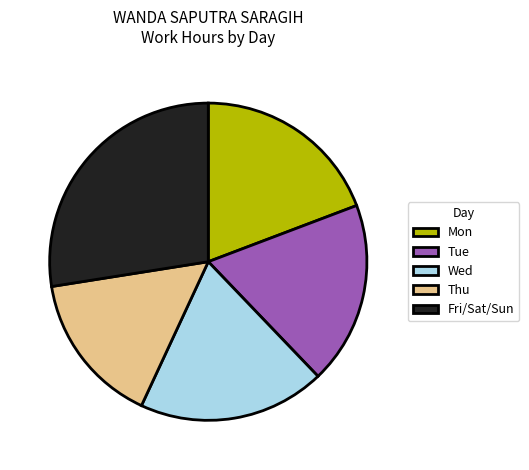

Is there a majority slice in this chart?

No